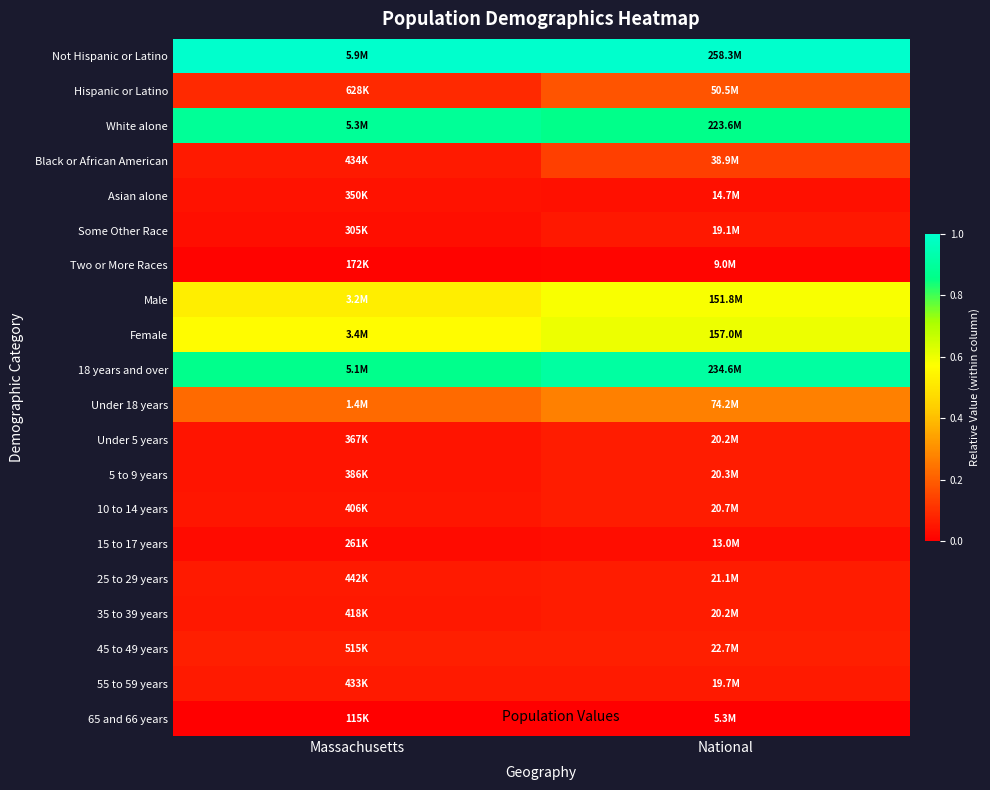

Rank the series at National from lowest to highest value.

65 and 66 years, Two or More Races, 15 to 17 years, Asian alone, Some Other Race, 55 to 59 years, 35 to 39 years, Under 5 years, 5 to 9 years, 10 to 14 years, 25 to 29 years, 45 to 49 years, Black or African American, Hispanic or Latino, Under 18 years, Male, Female, White alone, 18 years and over, Not Hispanic or Latino